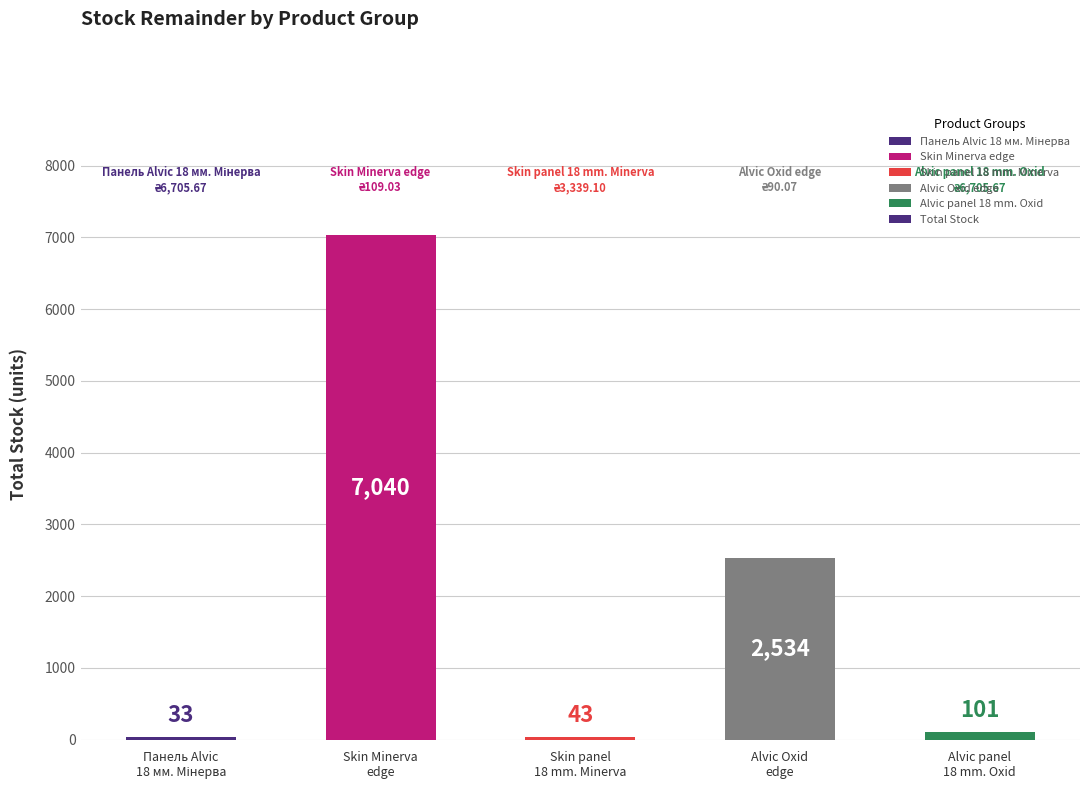

What is the difference between the values at Alvic panel
18 mm. Oxid and Skin Minerva
edge?

6939